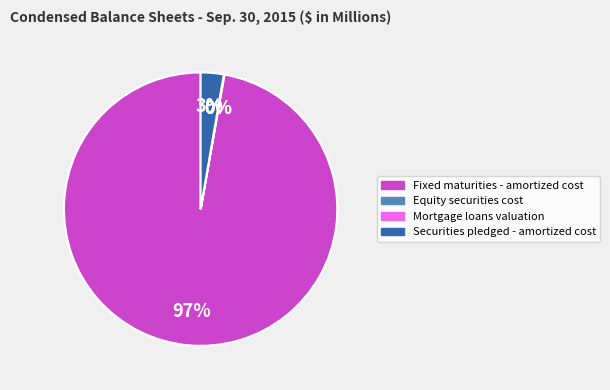

Which slice represents more than half of the pie?

Fixed maturities - amortized cost